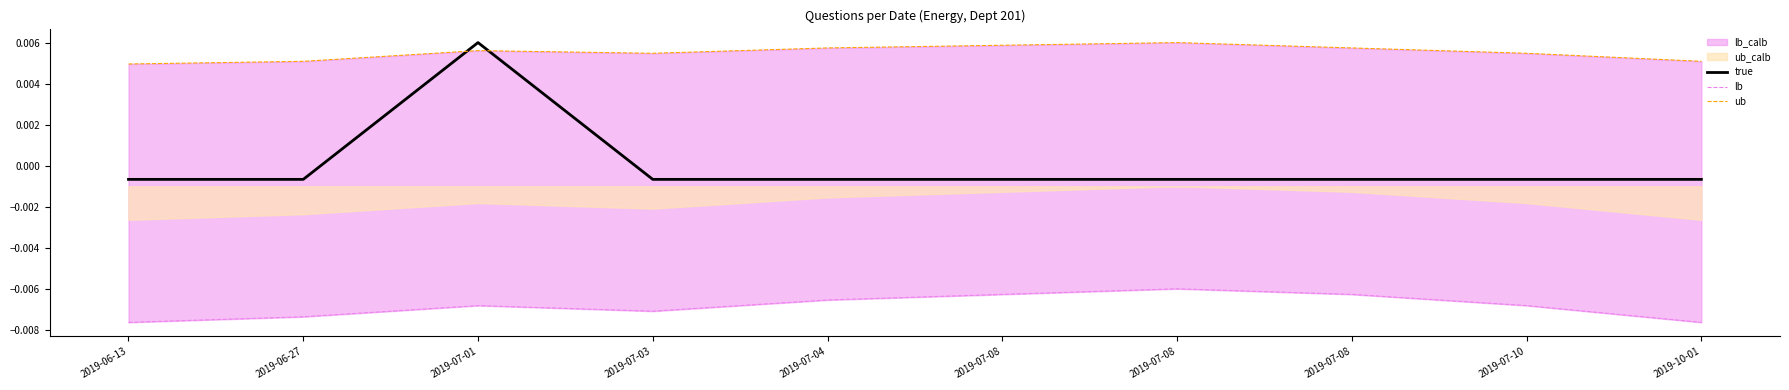

How many data points in true are above 0?

1